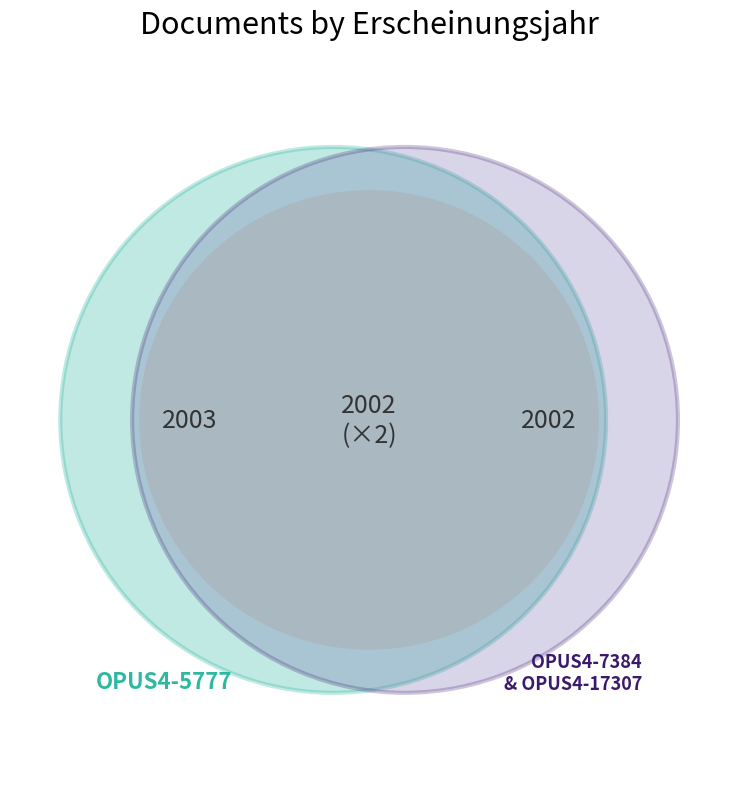

What percentage is NOT represented by OPUS4-7384?

66.7%